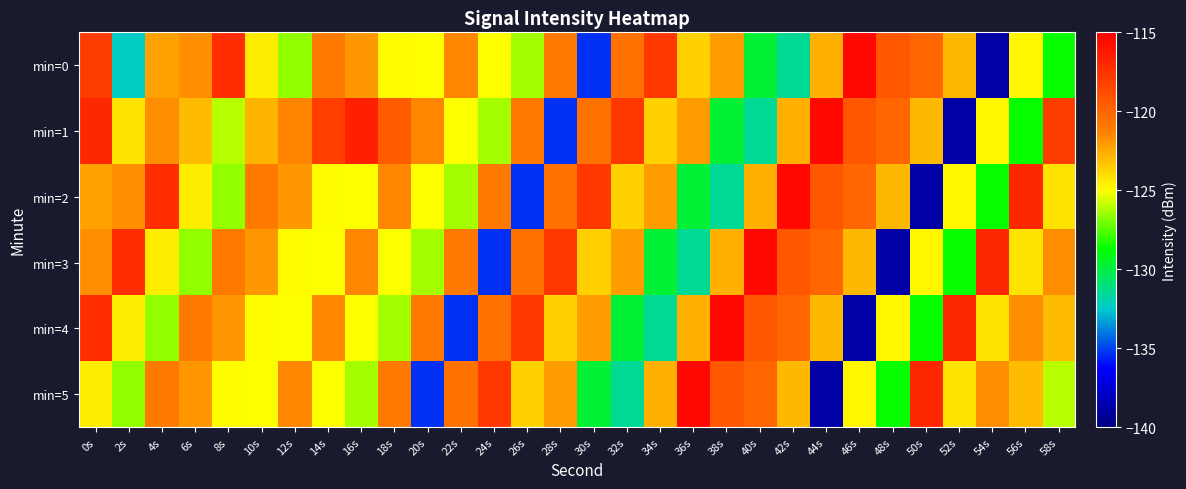

Rank the series at 18s from lowest to highest value.

min=4, min=3, min=0, min=2, min=5, min=1